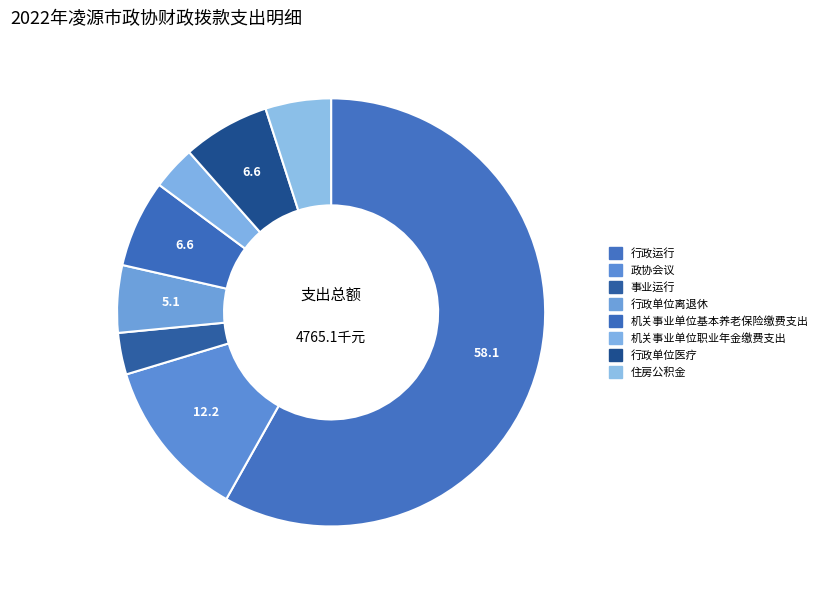

How many slices are in this pie chart?

8